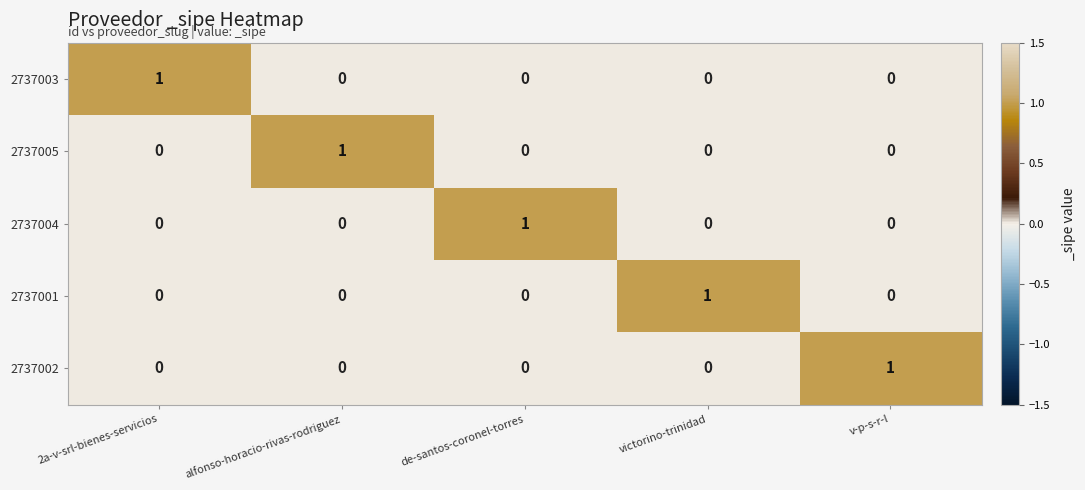

The value of 2737001 at victorino-trinidad is 1. True or false?

True